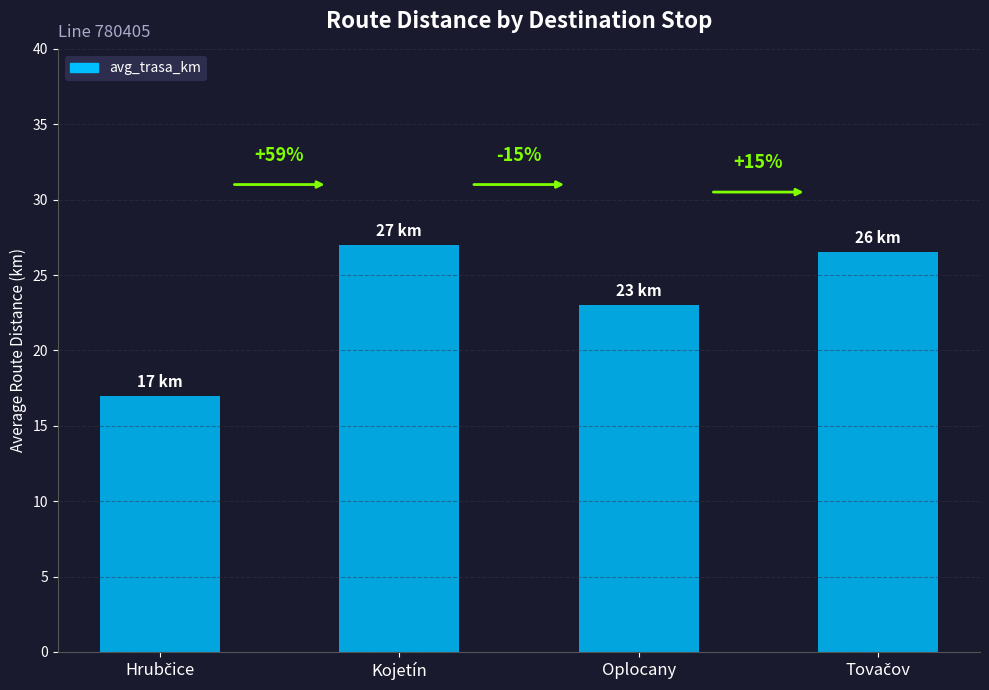

Reading left to right, transcribe all the data shown in this chart.

Hrubčice=17.0	Kojetín=27.0	Oplocany=23.0	Tovačov=26.5